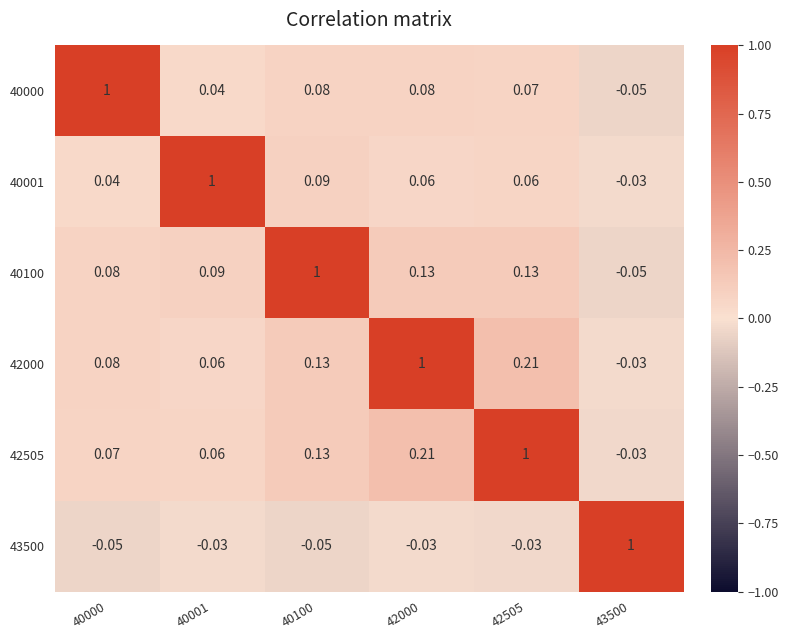

Is the value of 40000 at 43500 greater than the value of 43500 at 43500?

No